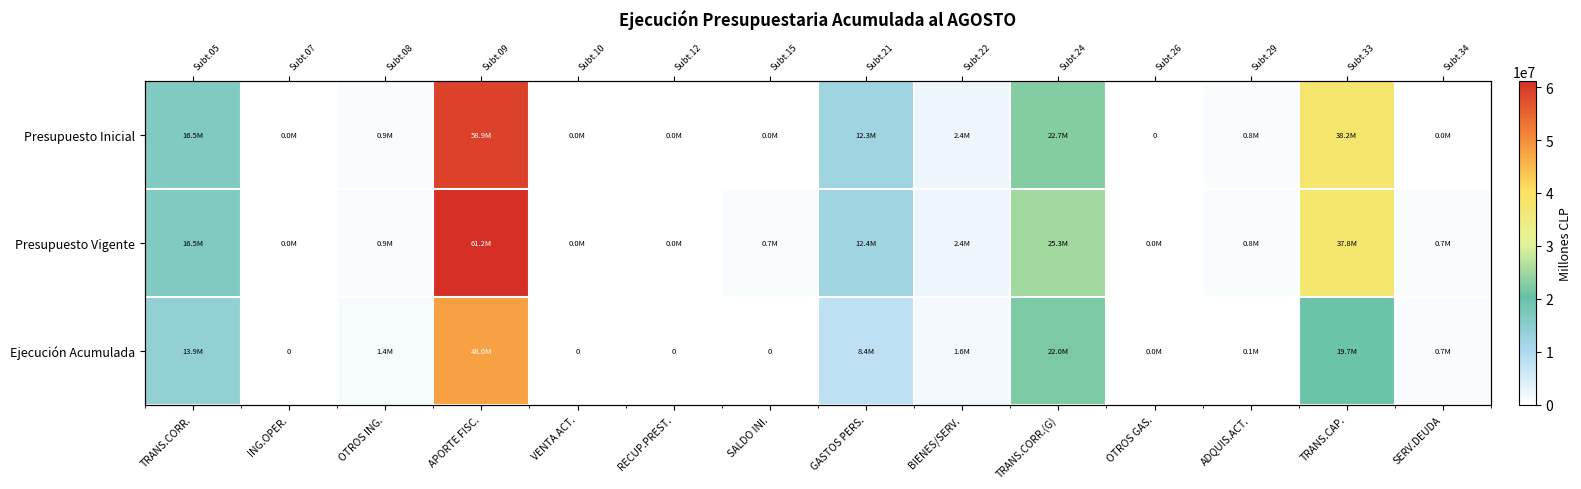

Between OTROS ING. and TRANS.CAP., which is larger?

TRANS.CAP.